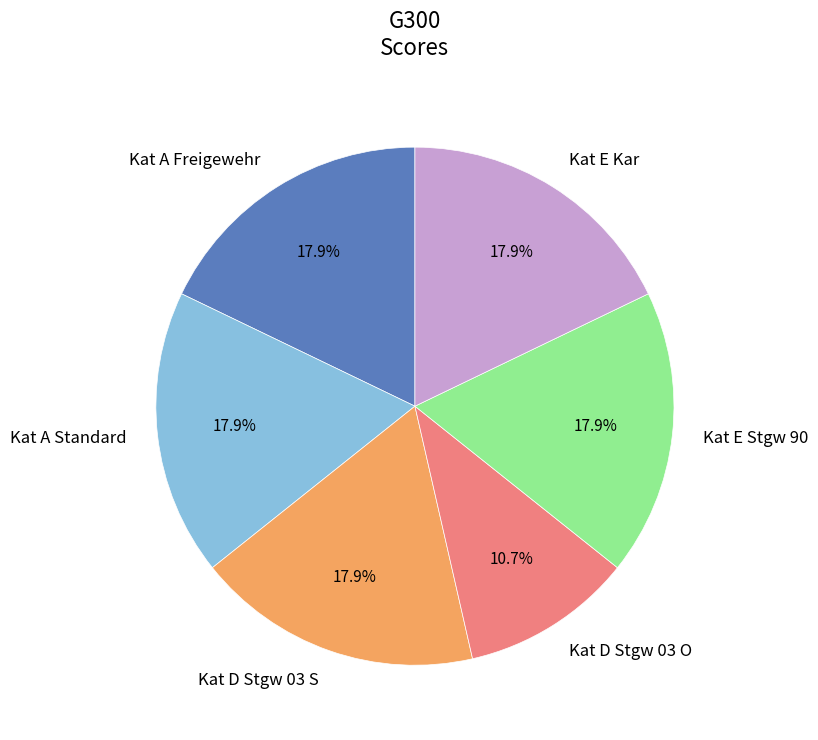

Which category has the smallest portion of the pie?

Kat D Stgw 03 O